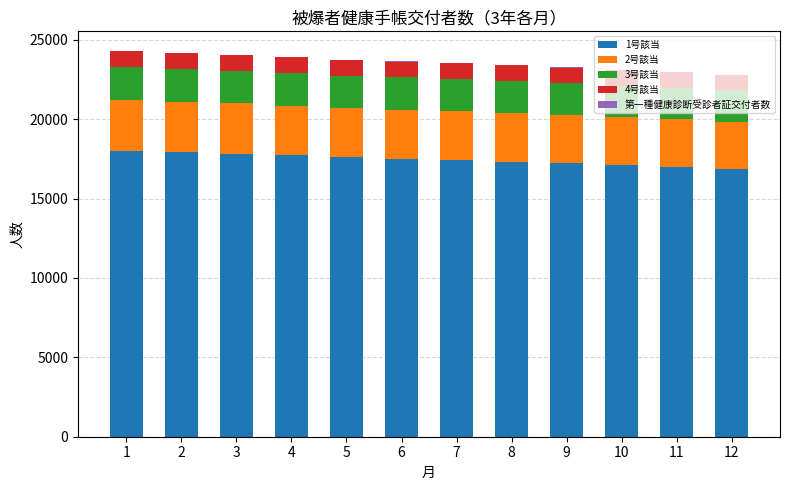

The value of 1号該当 at 3 is 17826. True or false?

True